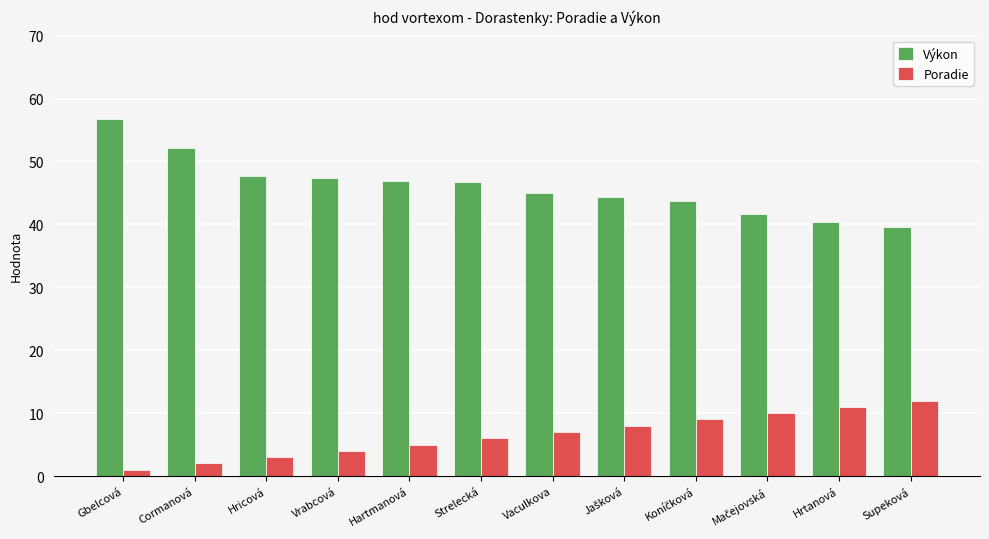

At which category is the sum across all series the highest?

Gbelcová